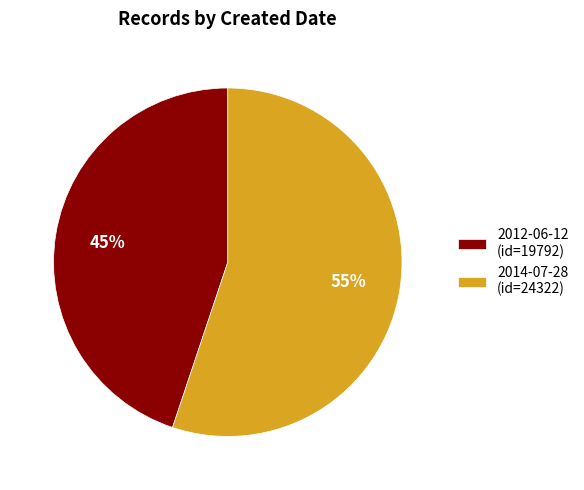

To the nearest percent, what portion does 2014-07-28 represent?

55%